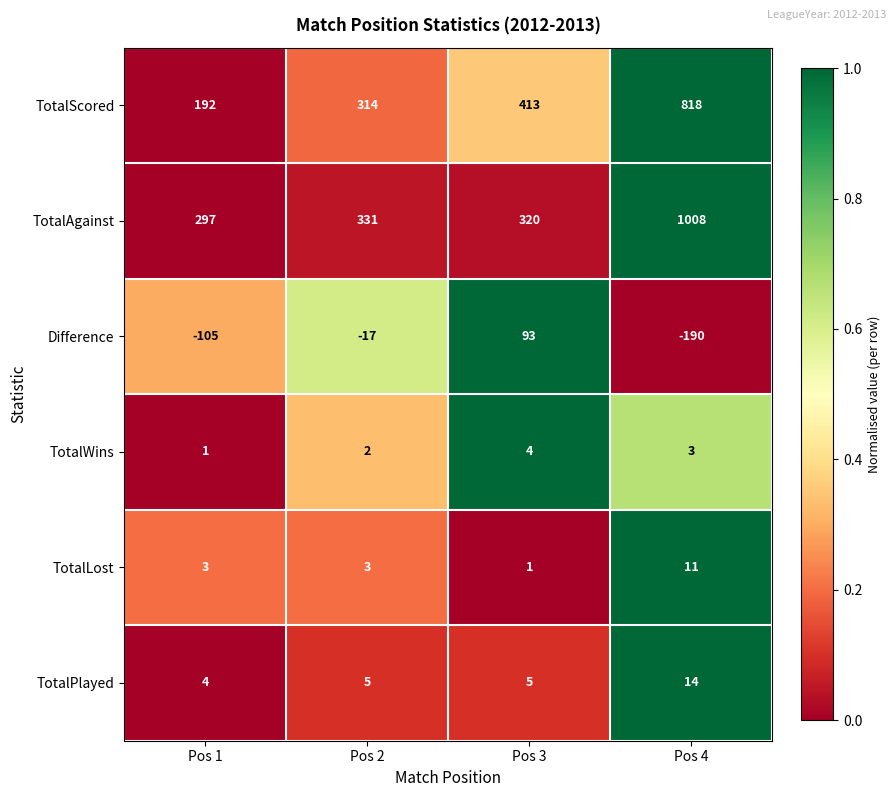

Count the number of categories in the chart.

4